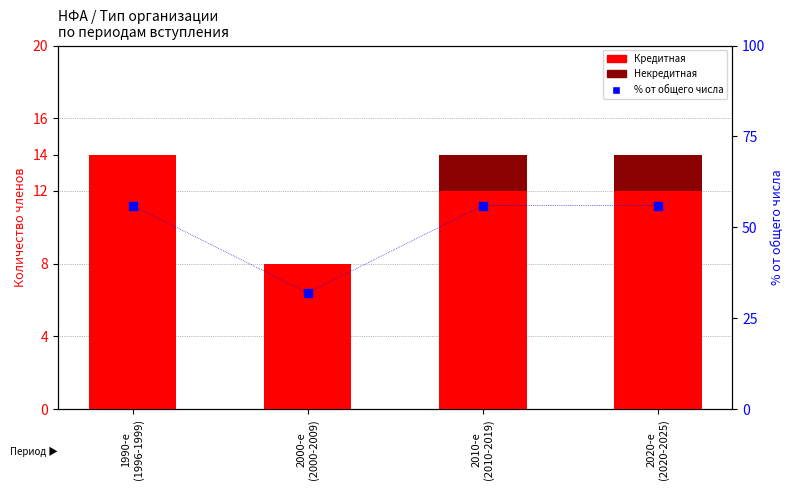

Which series reaches the maximum Y coordinate?

% от общего числа